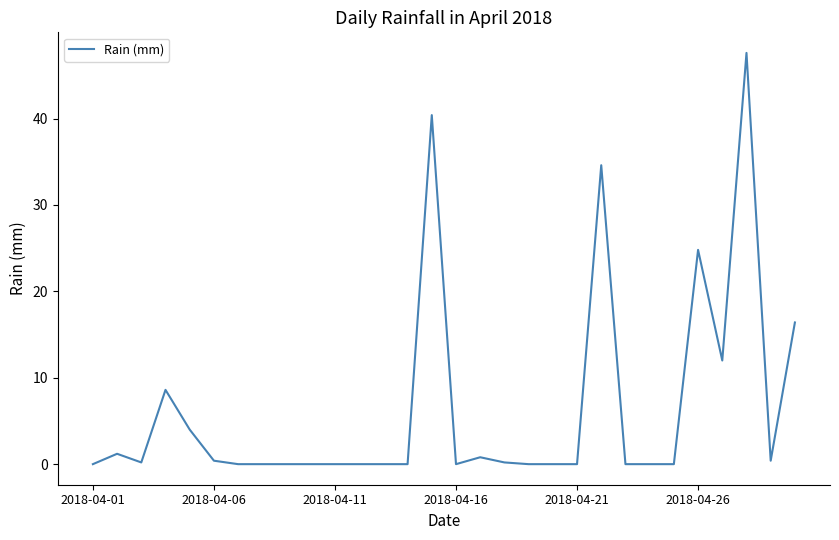

What is the greatest value displayed?

47.6